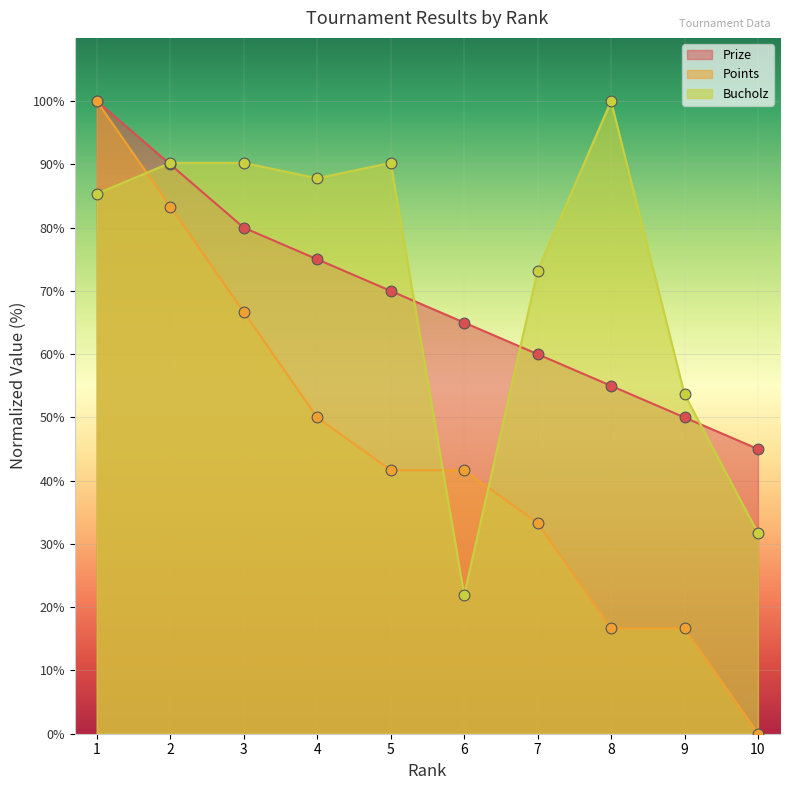

Which series has the largest total across all categories?

Bucholz